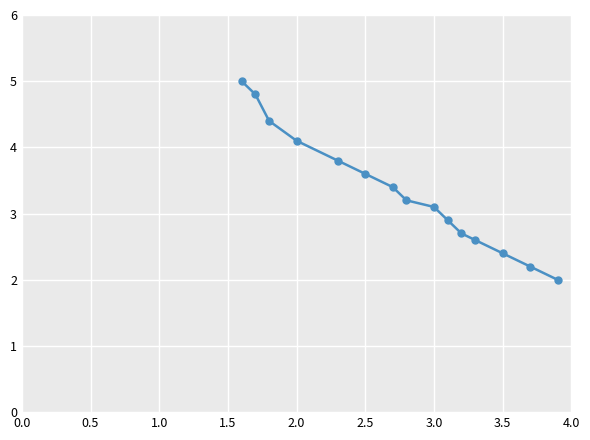

What is the value of the 9th point from the left?

3.1